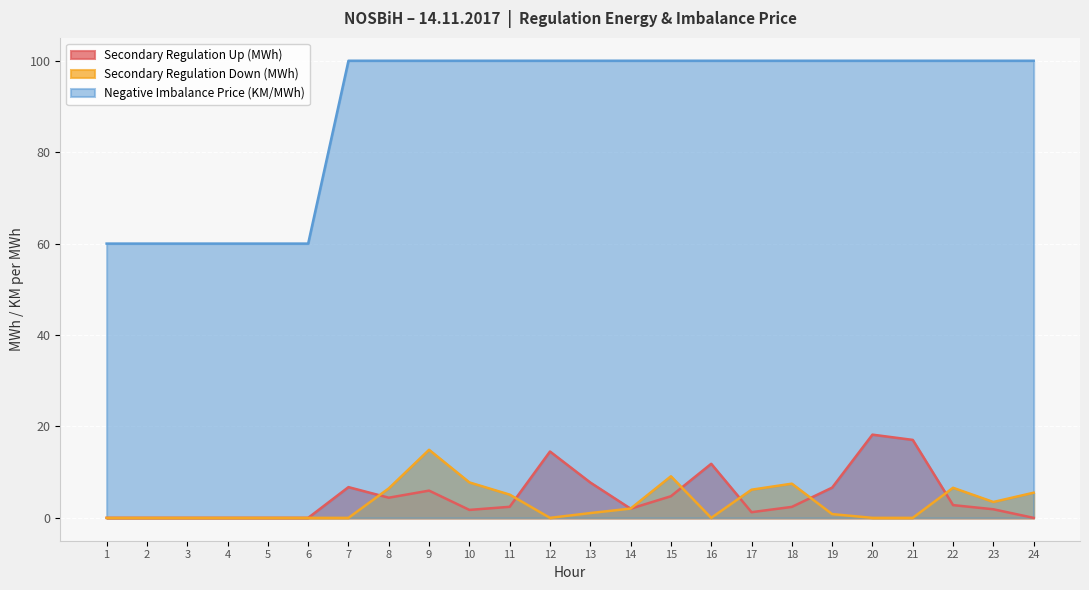

What is the value of the Secondary Regulation Down (MWh) point at the 18th from the left?

7.5